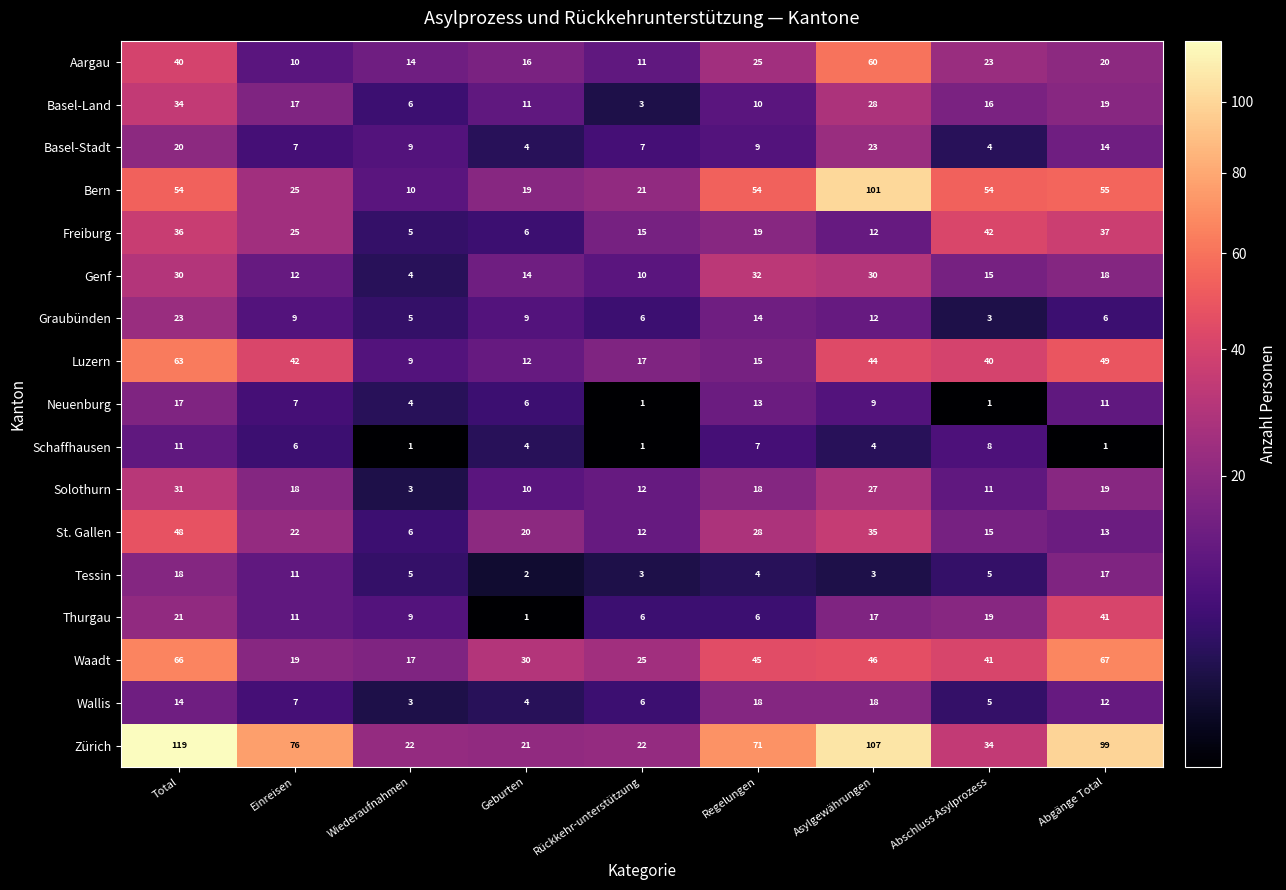

What is the difference between the highest and lowest values at Rückkehr-unterstützung?

24